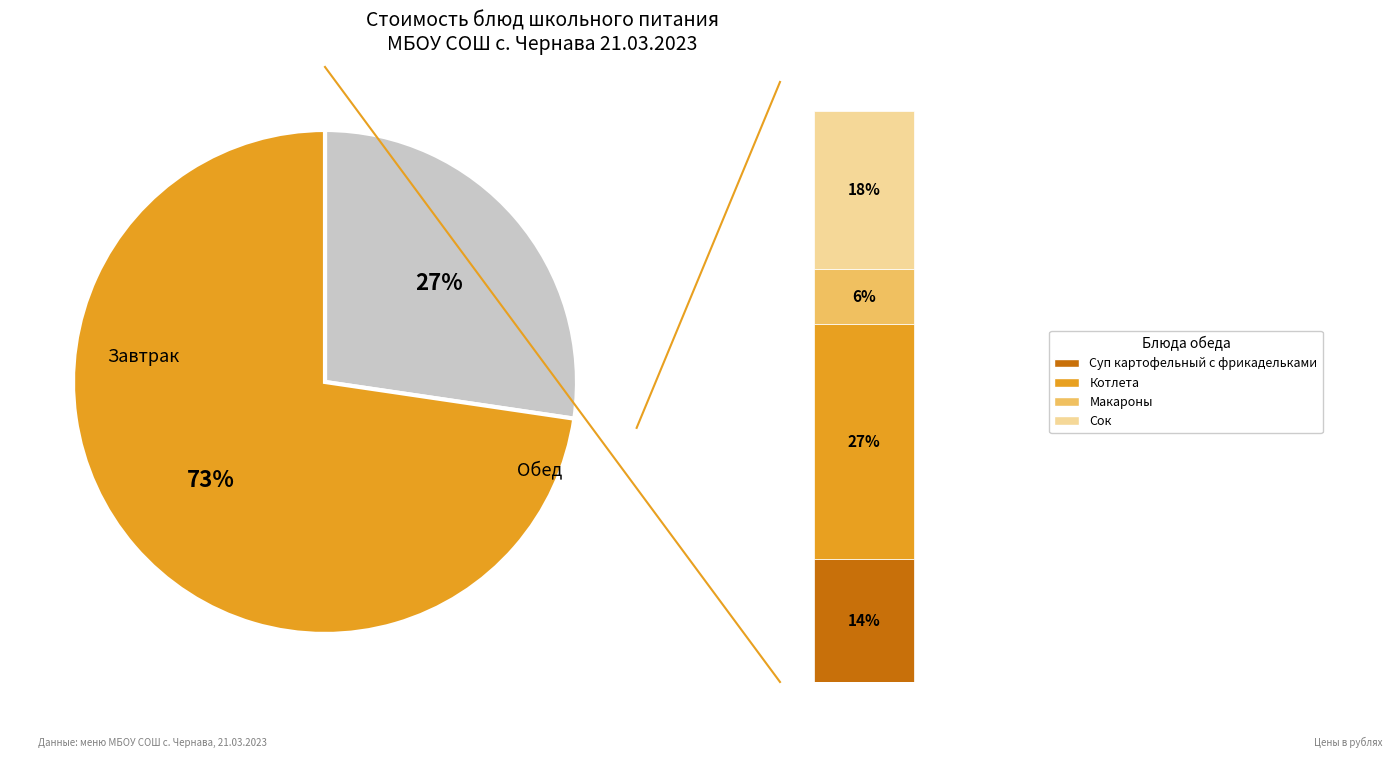

Approximately how many times larger is the value at Котлета compared to Суп картофельный с фрикадельками?

1.9